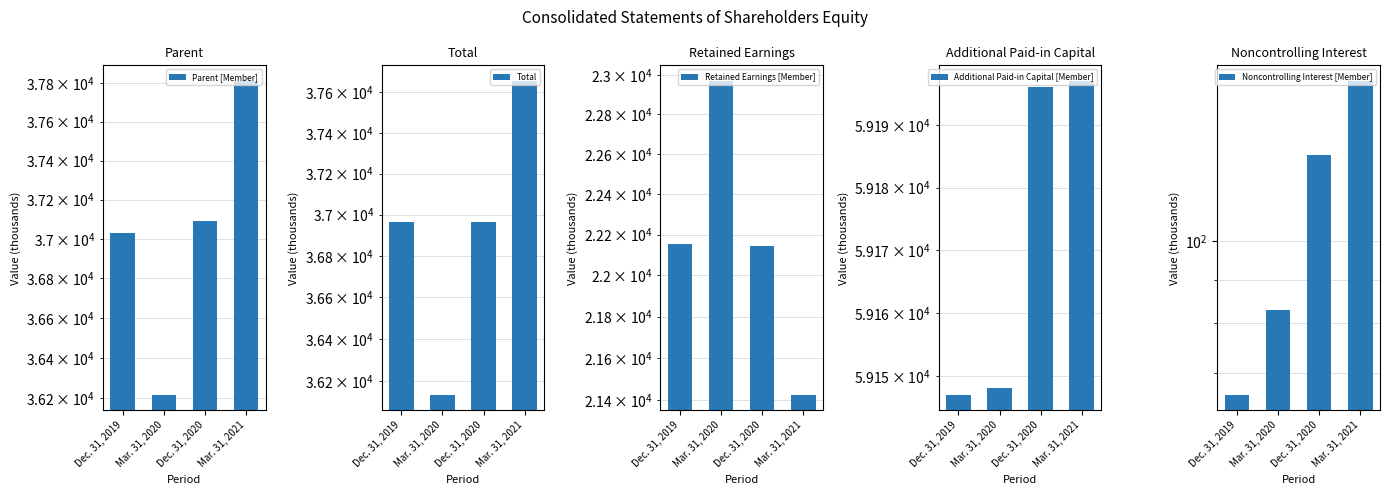

At which label does Total first exceed 36967?

Mar. 31, 2021